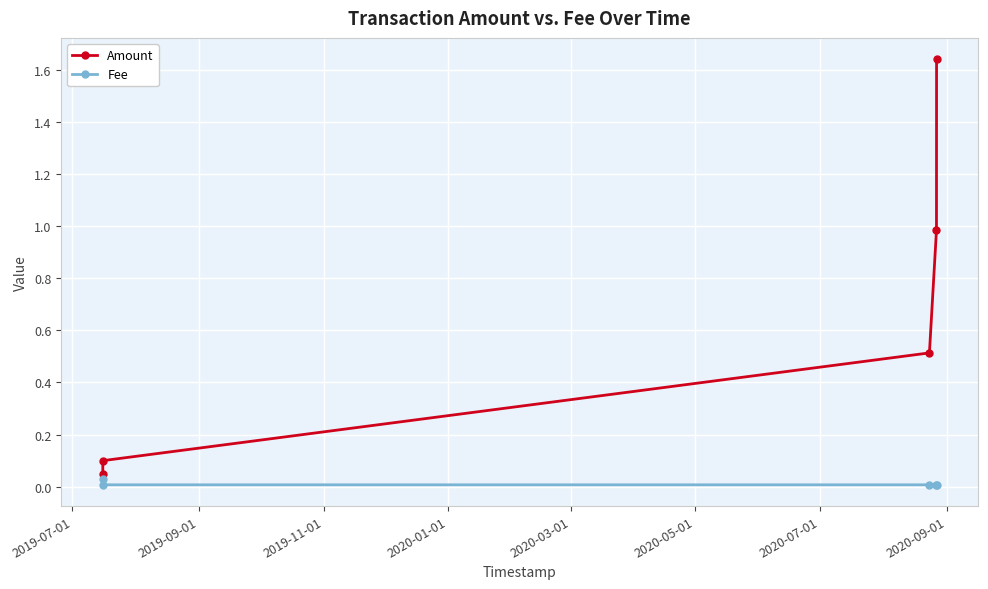

How many lines are shown in the chart?

2